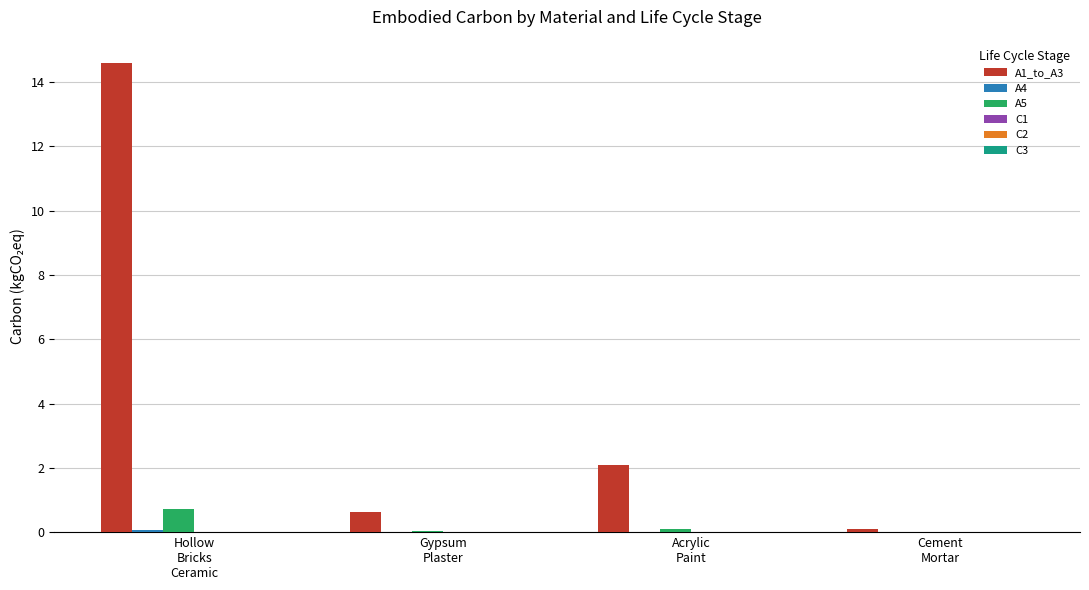

What is the maximum value shown in the chart?

14.6